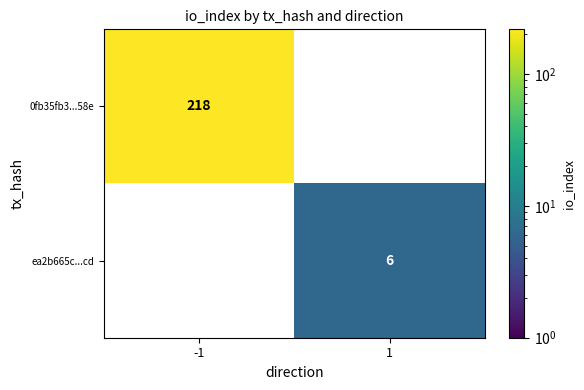

Read the 0fb35fb3...58e value at -1, to the nearest 5.

220